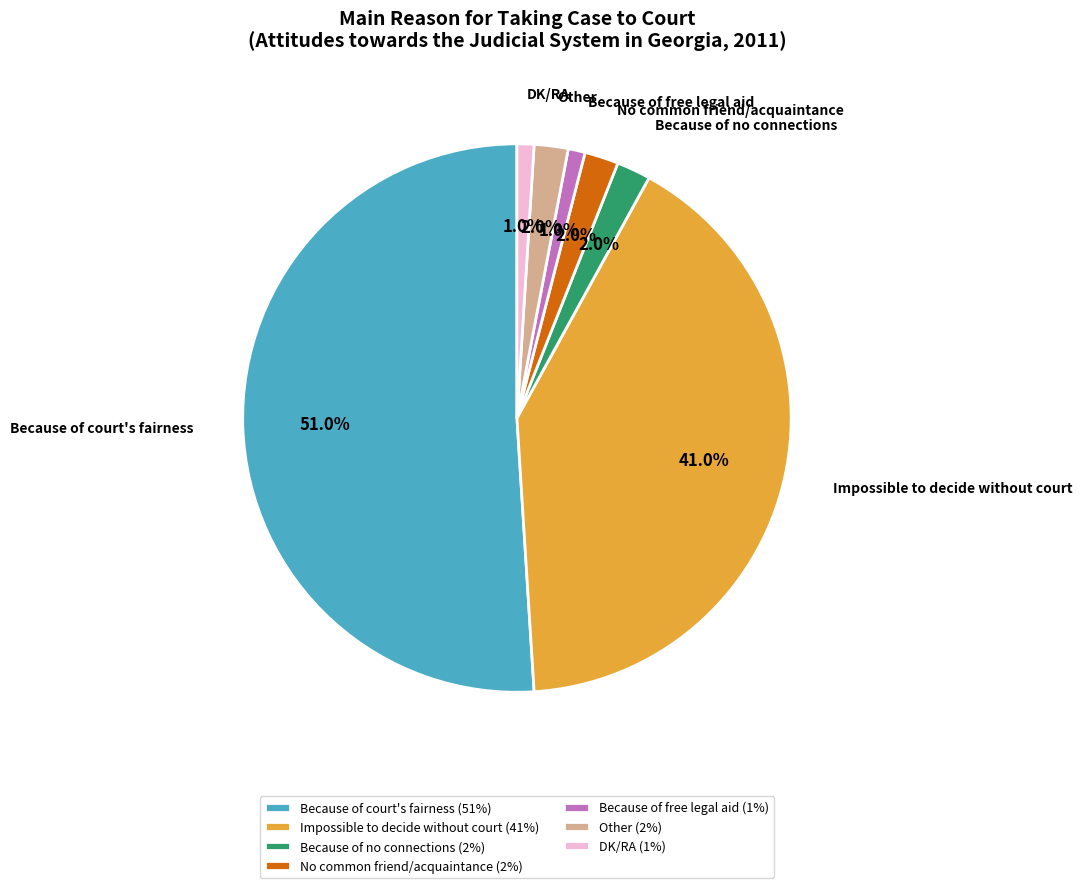

To the nearest percent, what portion does Other represent?

2%